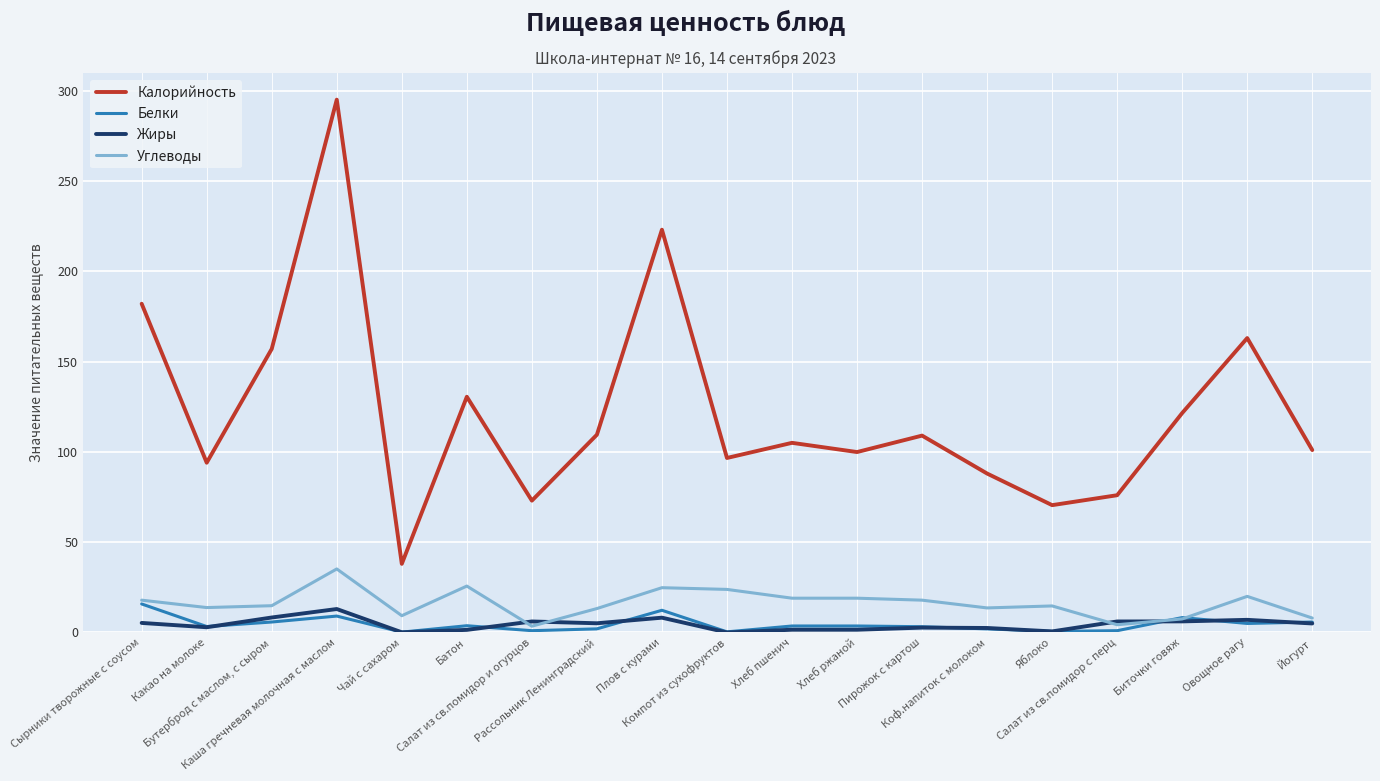

What is the difference between the highest and lowest values at Каша гречневая молочная с маслом?

285.9